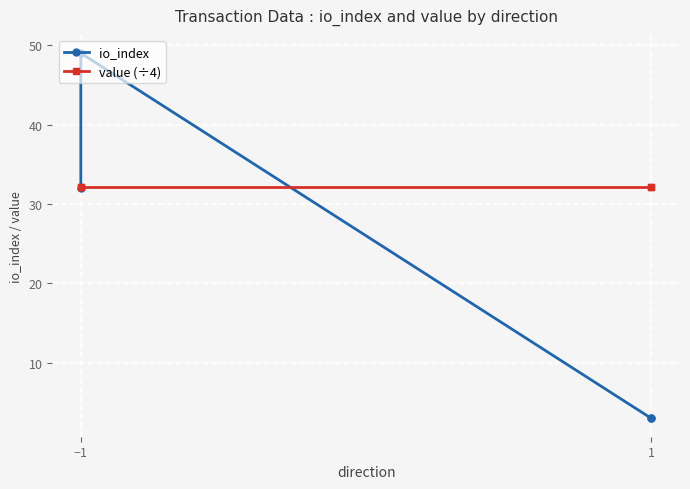

True or false: io_index has more than 0 points higher than both neighbors.

True